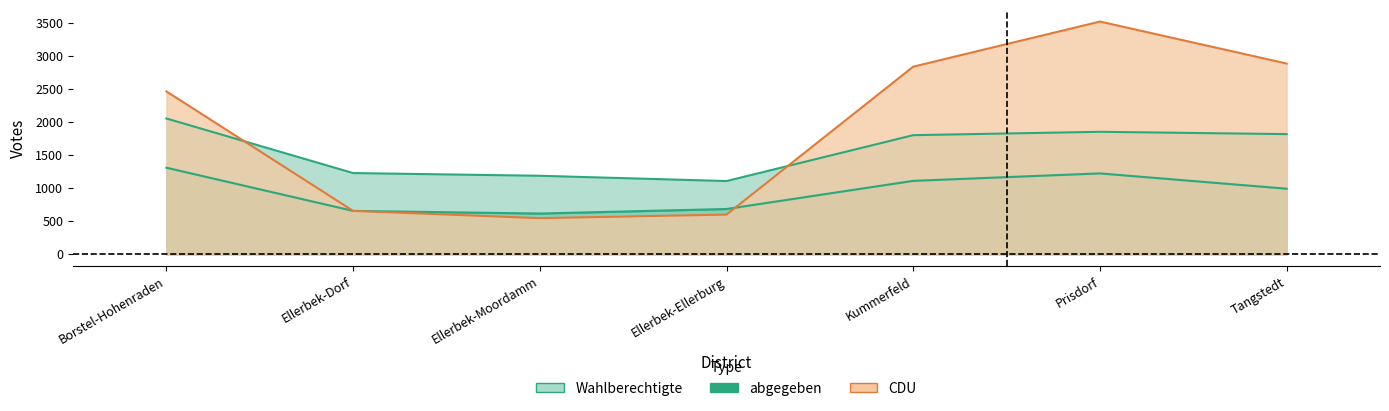

What is the value of the CDU point at the 5th from the left?

2844